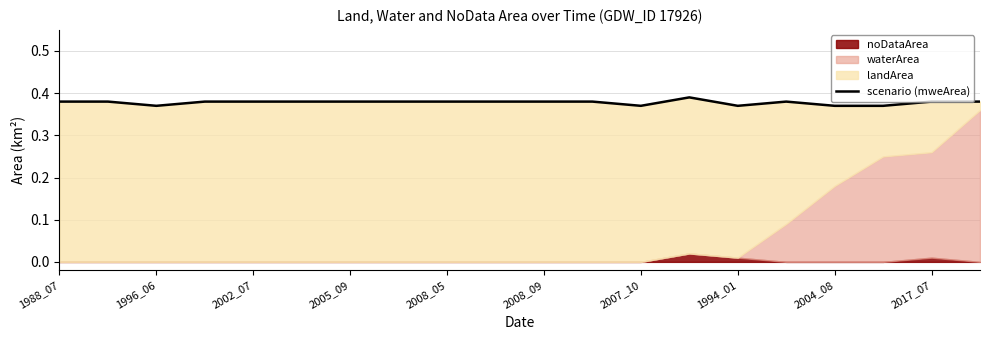

Is it true that the value at 2007_10 is 0.3?

False